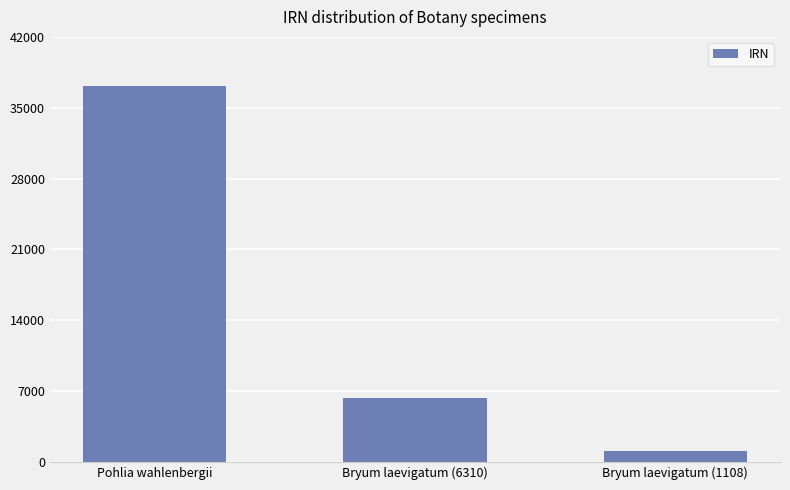

What is the maximum value shown in the chart?

37126